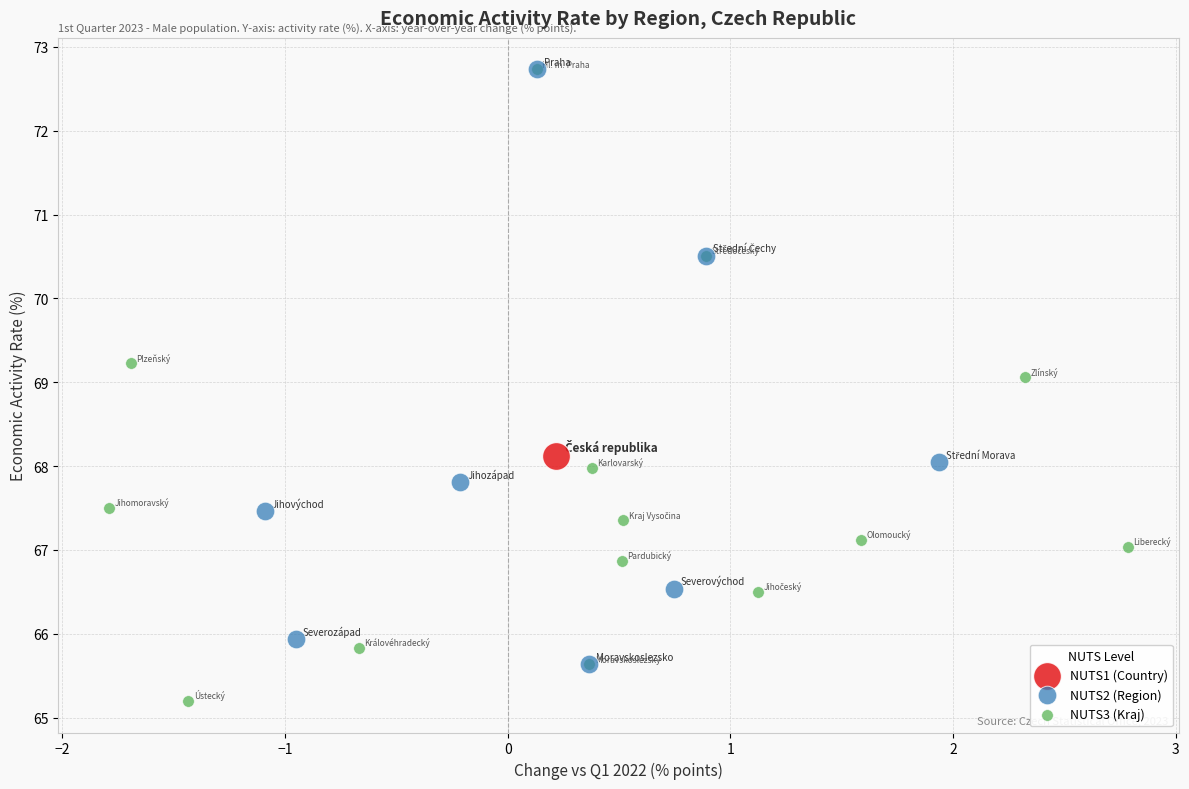

Which series contains the lowest Y value?

NUTS3 (Kraj)